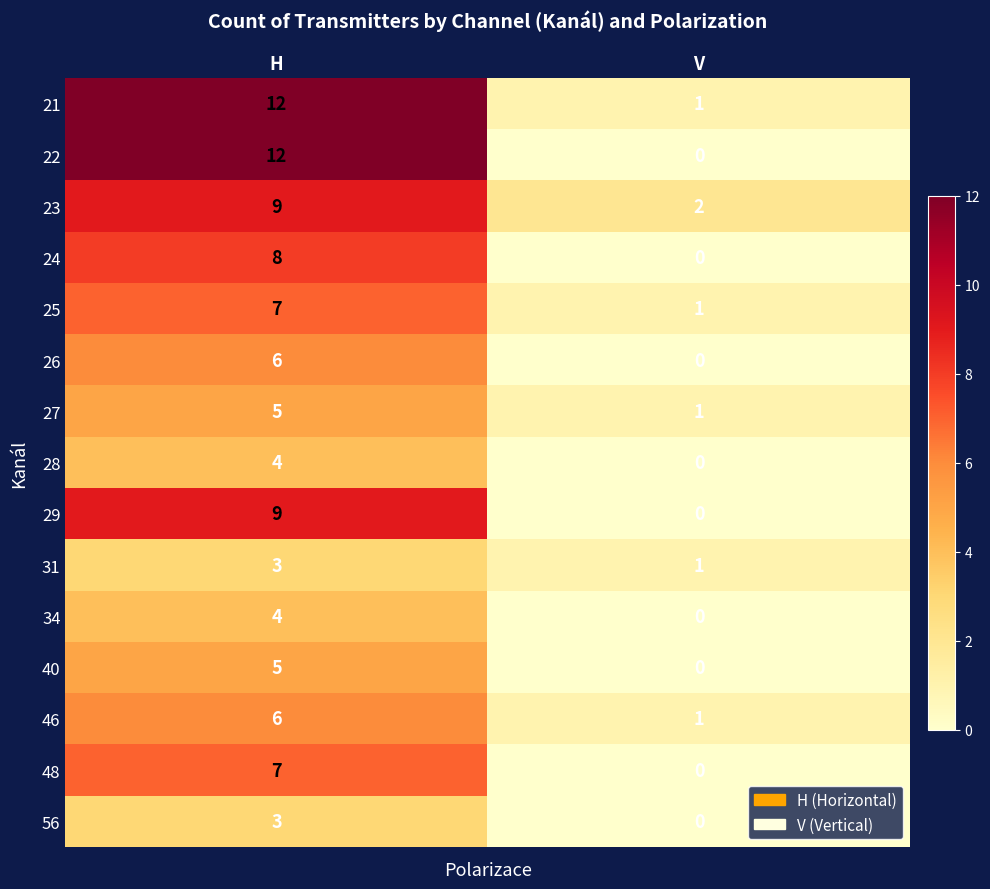

The 27 series shows 5 at H. True or false?

True